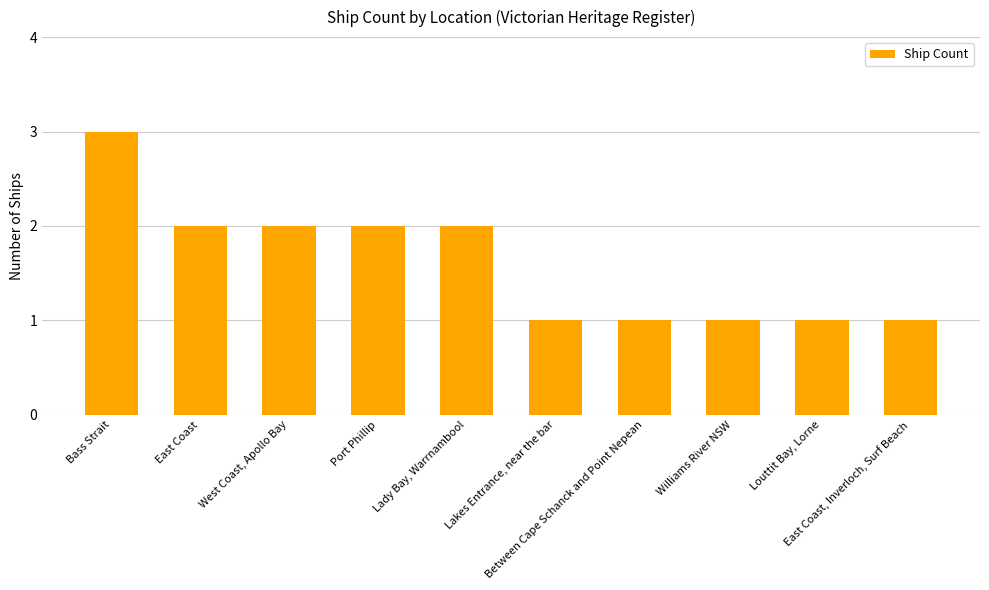

What is the value of the 5th bar from the left?

2